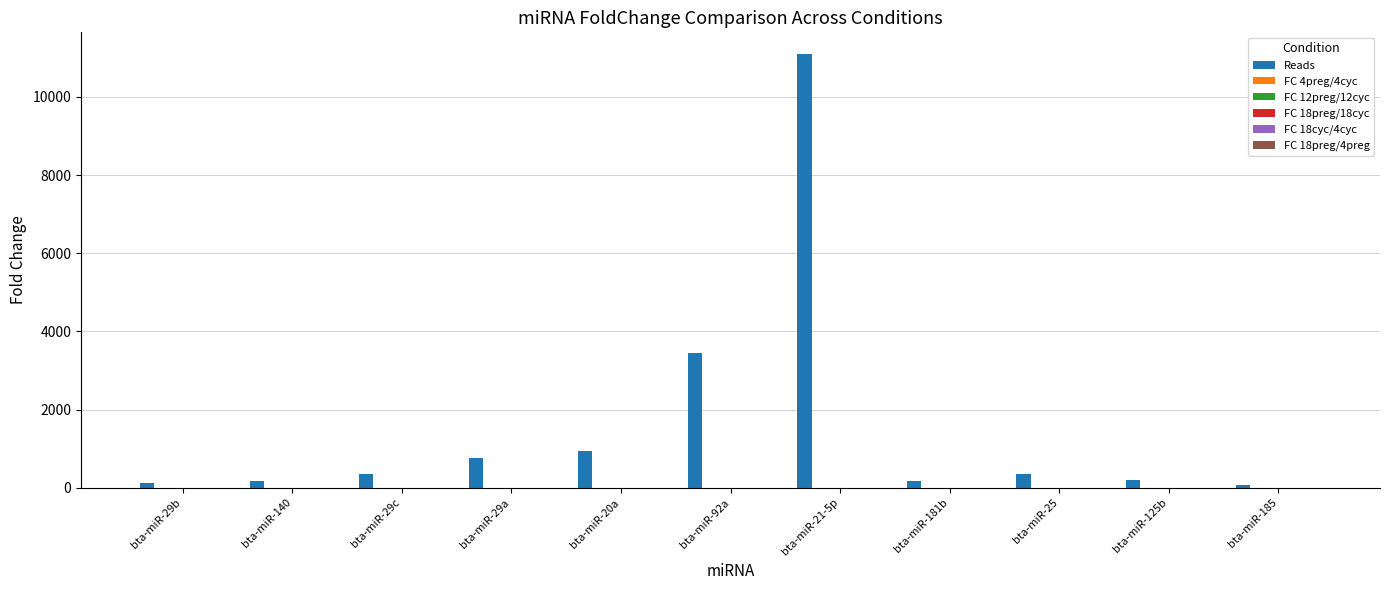

Between bta-miR-140 and bta-miR-92a, which series saw the biggest shift?

Reads